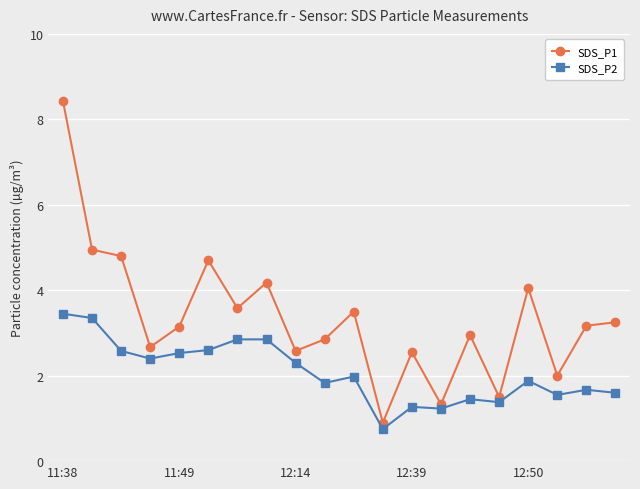

True or false: SDS_P1 and SDS_P2 cross at least once.

False